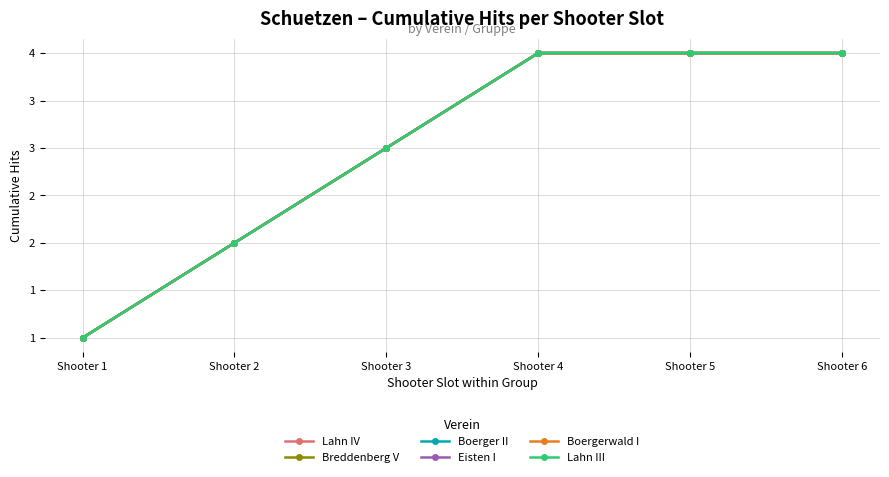

Which series has the largest range (max minus min)?

Lahn IV